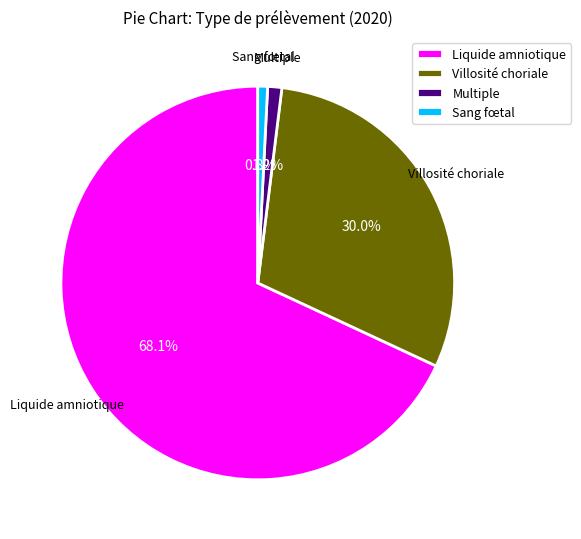

Which has a higher value, Liquide amniotique or Multiple?

Liquide amniotique